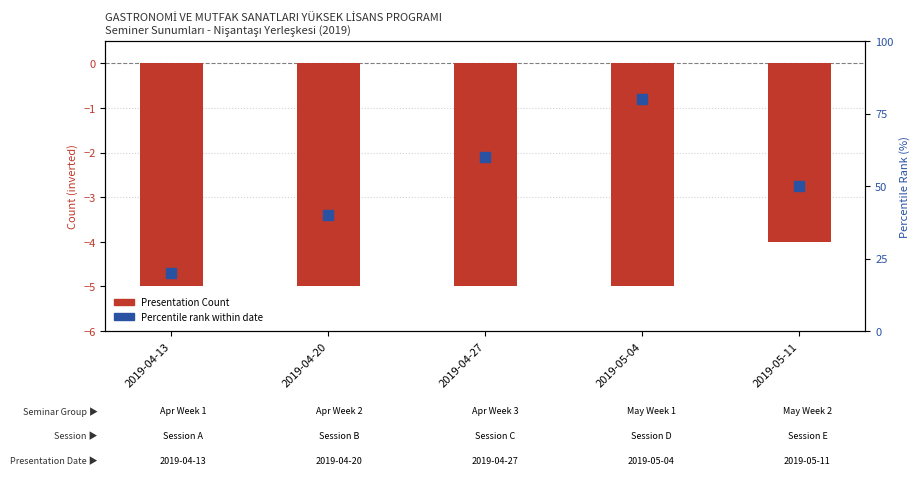

At which category is the sum across all series the highest?

2019-05-04